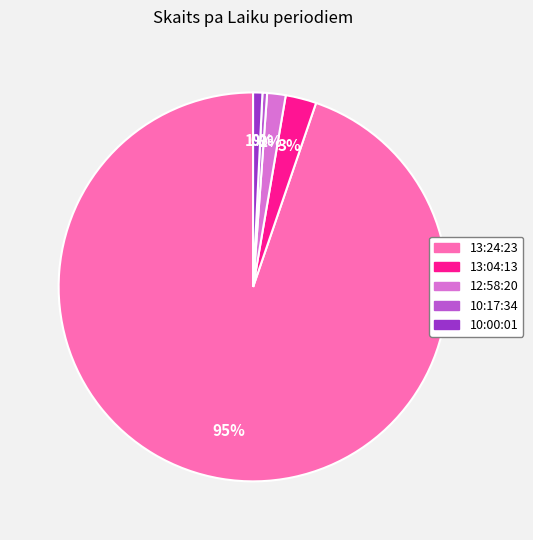

To the nearest percent, what is the difference between the largest and smallest slice percentages?

94%